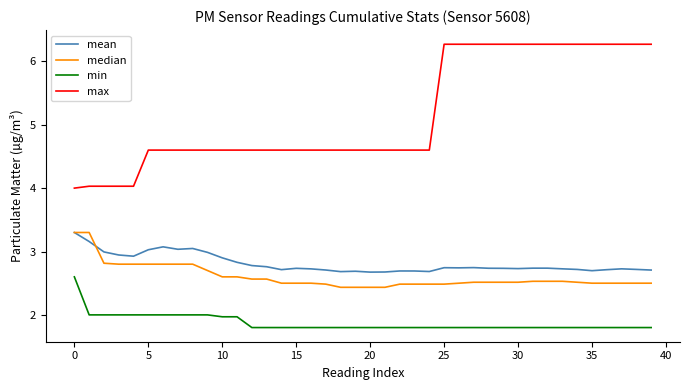

True or false: mean and min intersect in this chart.

False